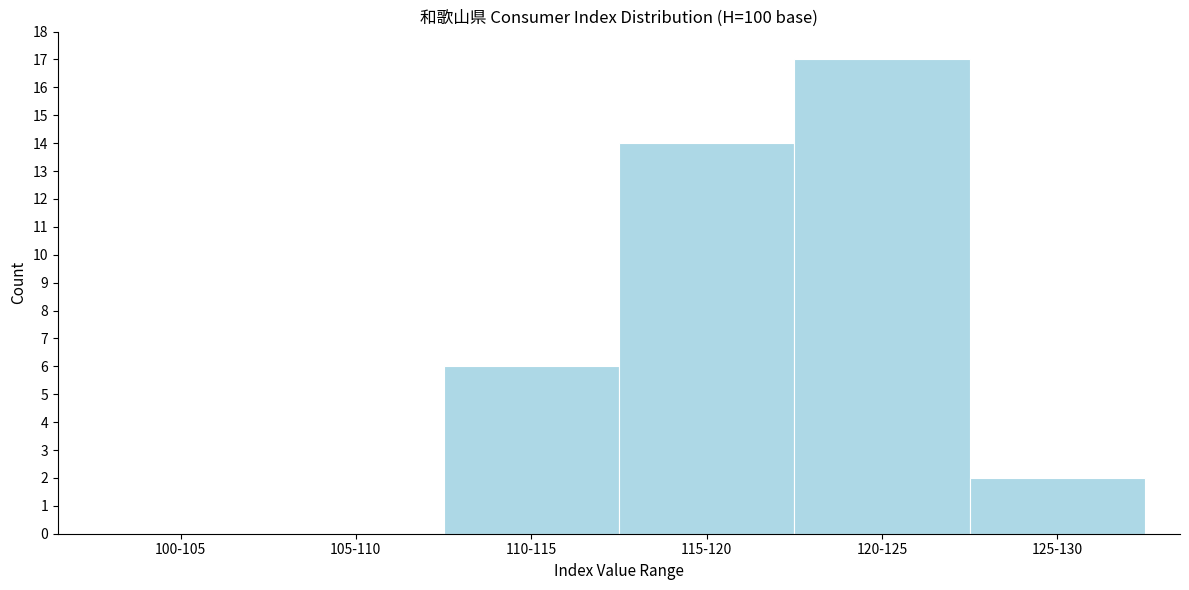

Reading left to right, extract all data points from this chart.

100-105=0	105-110=0	110-115=6	115-120=14	120-125=17	125-130=2